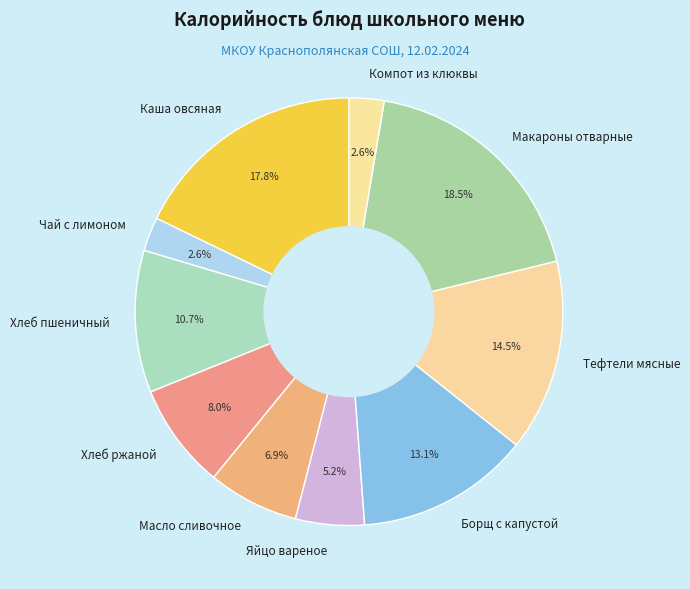

Which has a higher value, Хлеб ржаной or Тефтели мясные?

Тефтели мясные